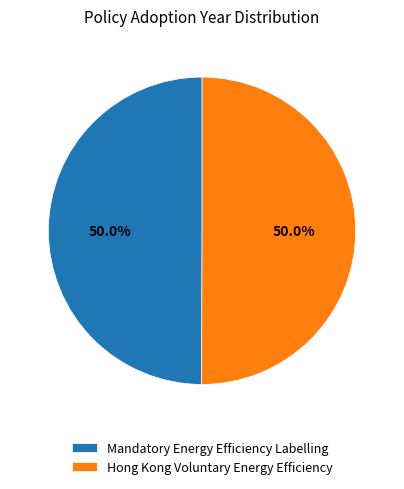

How many segments does this pie chart have?

2